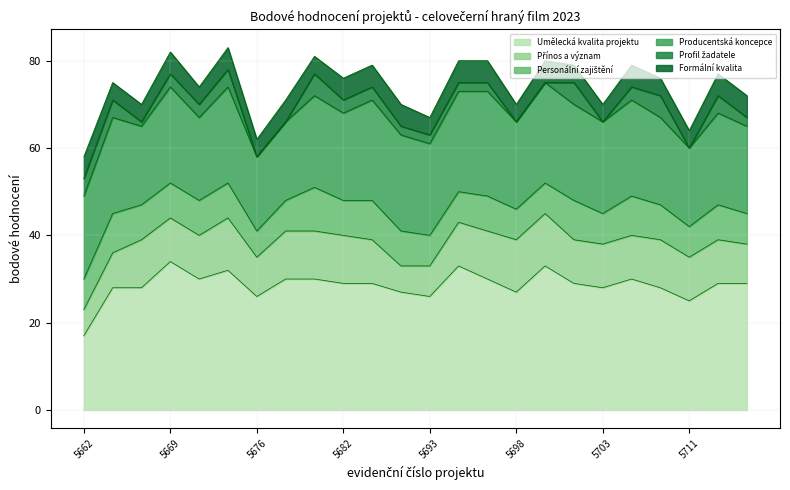

Reading left to right, extract all data points from this chart.

Umělecká kvalita projektu: 17	28	28	34	30	32	26	30	30	29	29	27	26	33	30	27	33	29	28	30	28	25	29	29
Přínos a význam: 6	8	11	10	10	12	9	11	11	11	10	6	7	10	11	12	12	10	10	10	11	10	10	9
Personální zajištění: 7	9	8	8	8	8	6	7	10	8	9	8	7	7	8	7	7	9	7	9	8	7	8	7
Producentská koncepce: 19	22	18	22	19	22	17	18	21	20	23	22	21	23	24	20	23	22	21	22	20	18	21	20
Profil žadatele: 4	4	1	3	3	4	0	0	5	3	3	2	2	2	2	0	0	5	0	3	5	0	4	2
Formální kvalita: 5	4	4	5	4	5	4	5	4	5	5	5	4	5	5	4	5	4	4	5	4	4	5	5